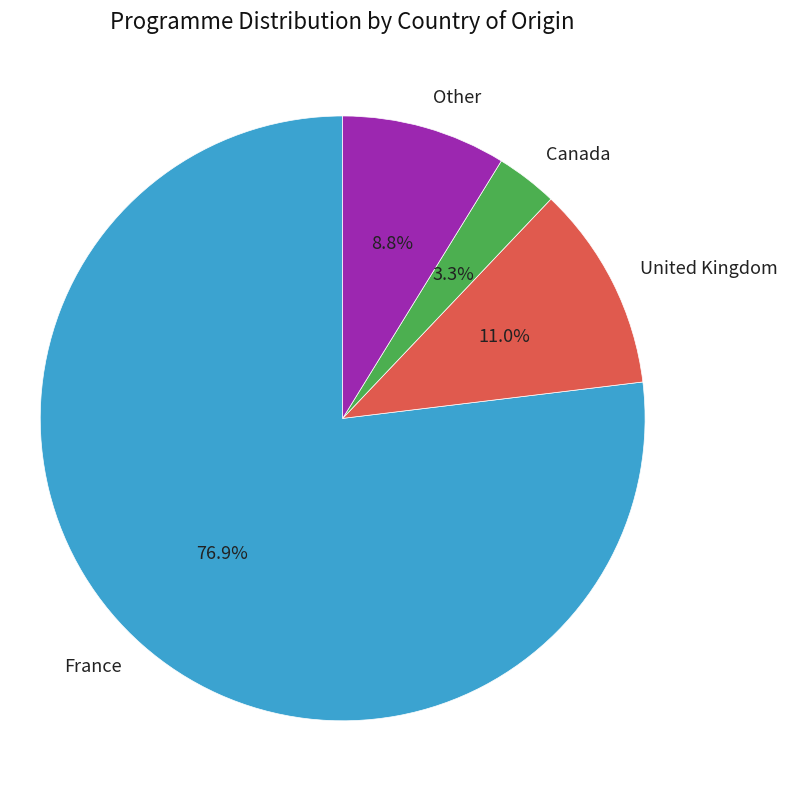

How many slices are in this pie chart?

4